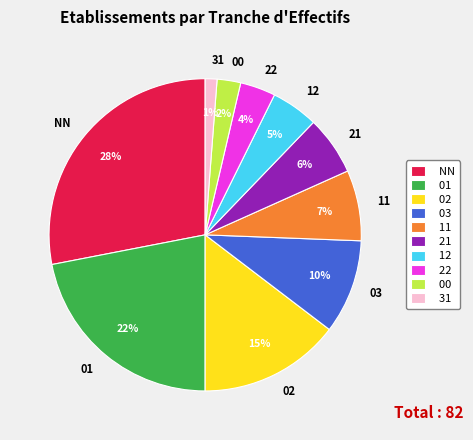

True or false: 01 accounts for 33% of the total.

False